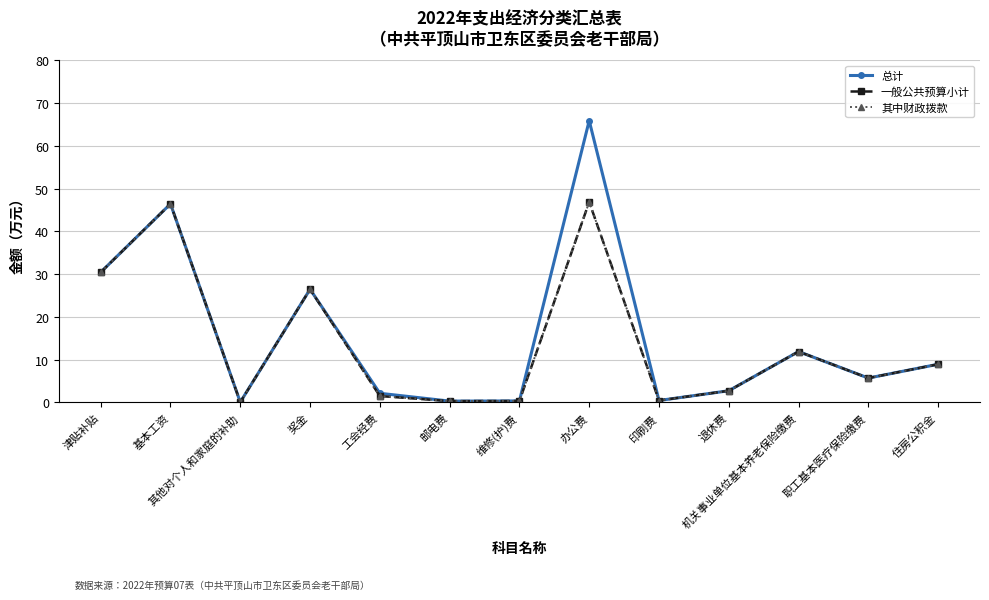

Is this an area chart (filled region under the line)?

No